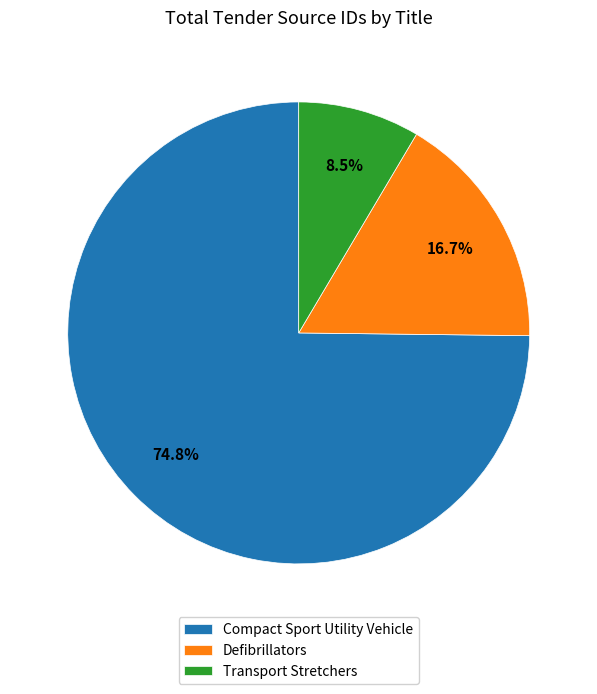

Is it true that Defibrillators is 9% of the pie?

False